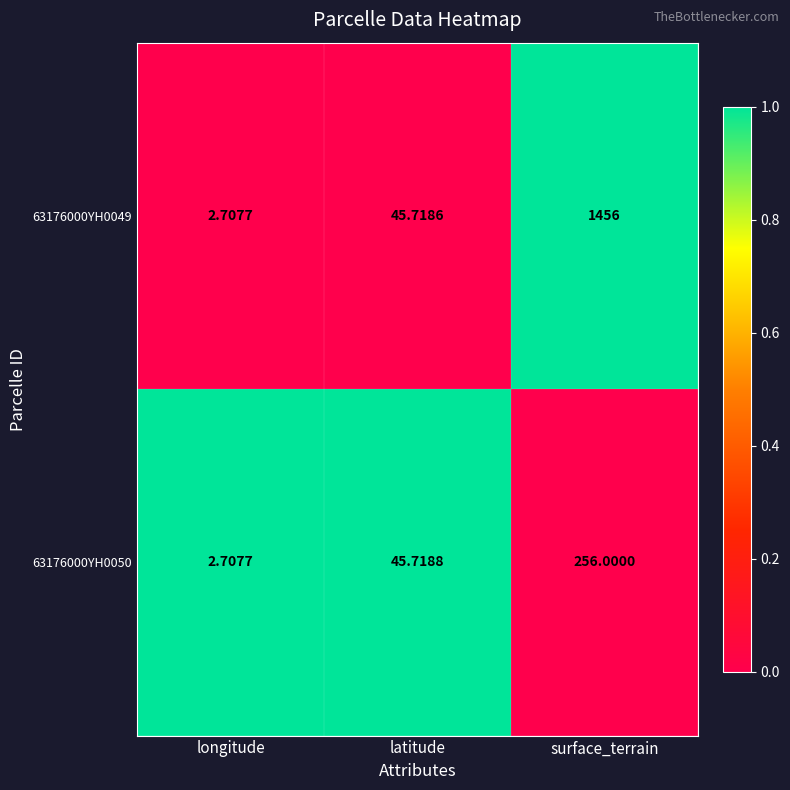

Rank the categories by 63176000YH0049 value from lowest to highest.

longitude, latitude, surface_terrain